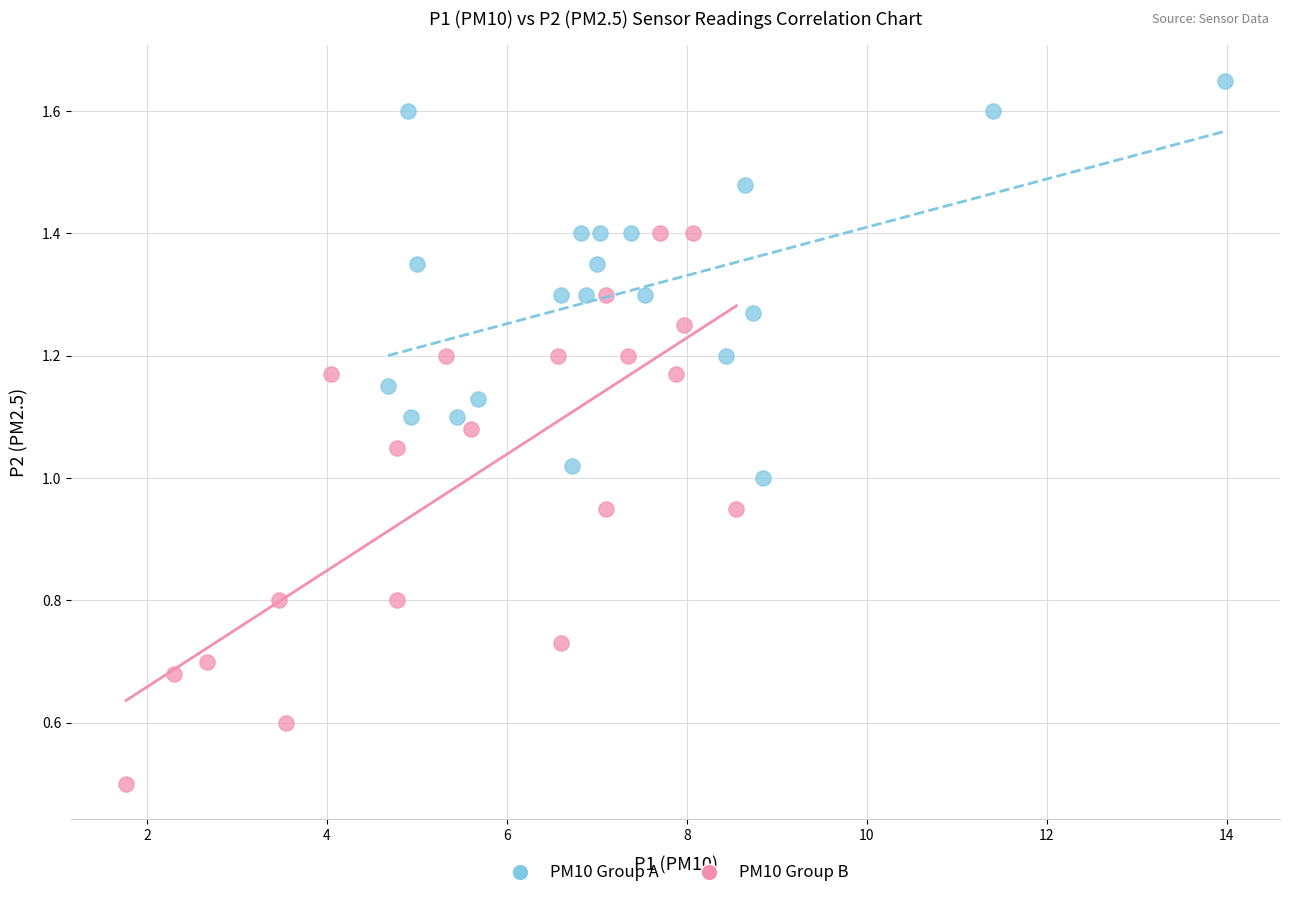

Which series reaches the maximum Y coordinate?

PM10 Group A